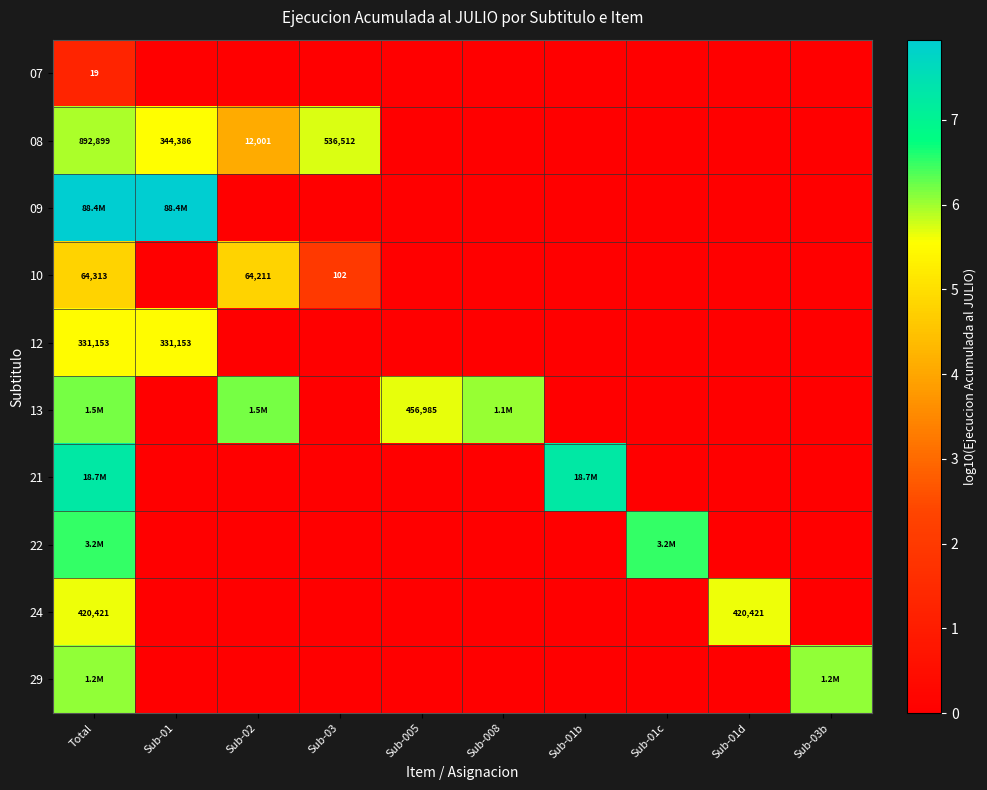

The value of 21 at Sub-01 is 0.0. True or false?

True